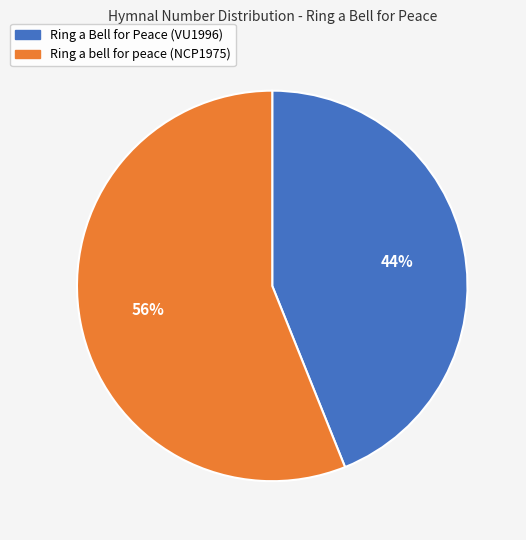

The Ring a bell for peace (NCP1975) slice represents 56% of the pie. True or false?

True